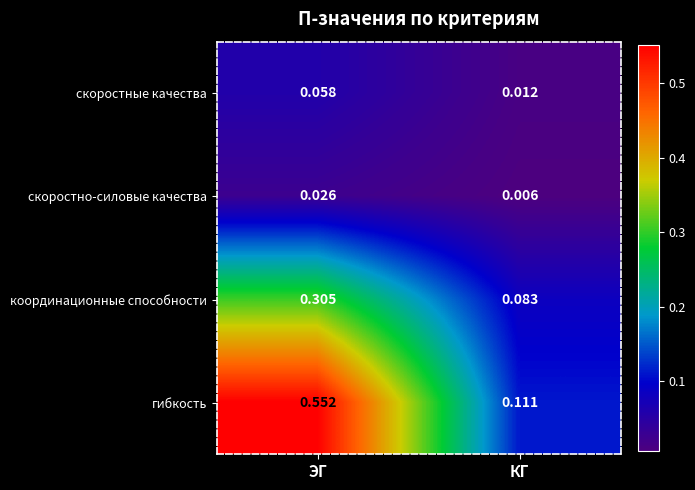

List the series in order of their peak value, lowest first.

скоростно-силовые качества, скоростные качества, координационные способности, гибкость